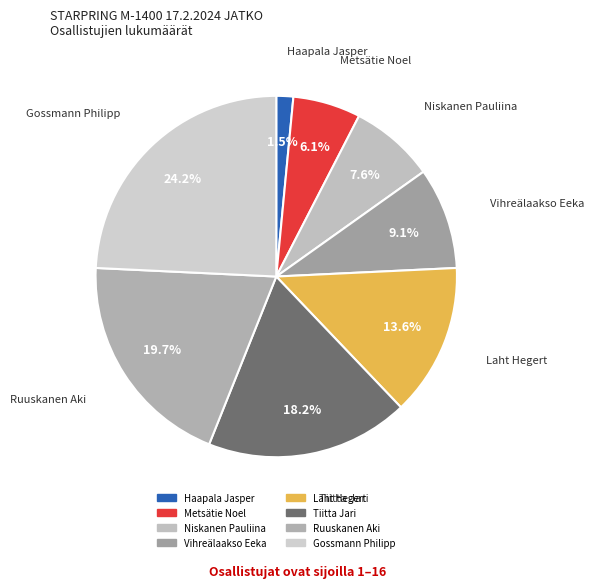

Rank the categories by value from lowest to highest.

Haapala Jasper, Metsätie Noel, Niskanen Pauliina, Vihreälaakso Eeka, Laht Hegert, Tiitta Jari, Ruuskanen Aki, Gossmann Philipp